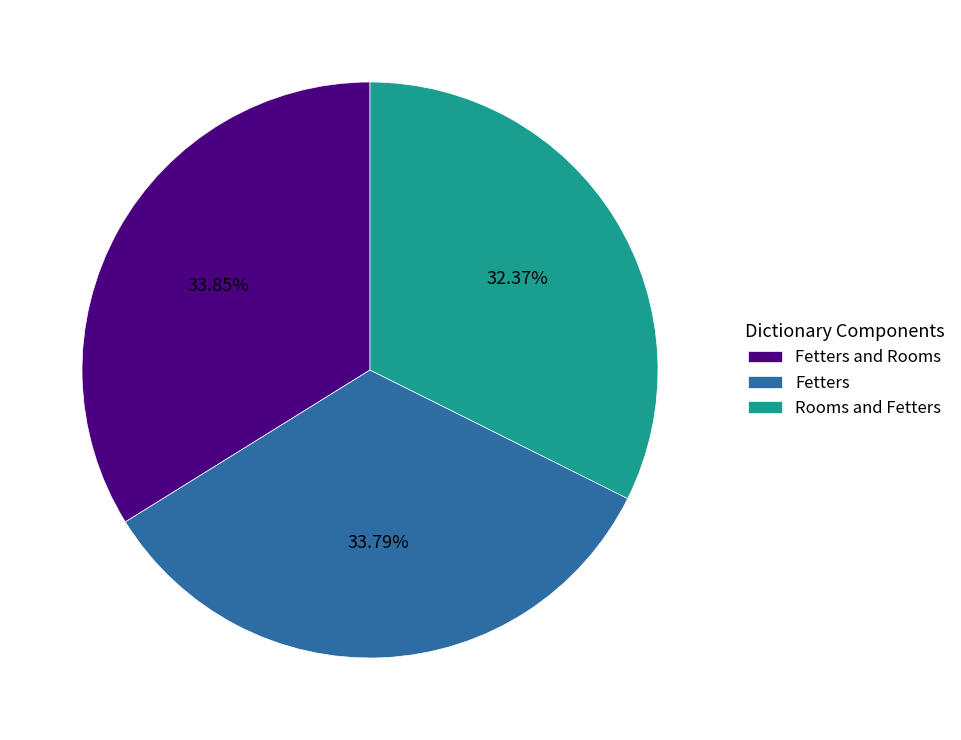

The Fetters and Rooms slice represents 34% of the pie. True or false?

True